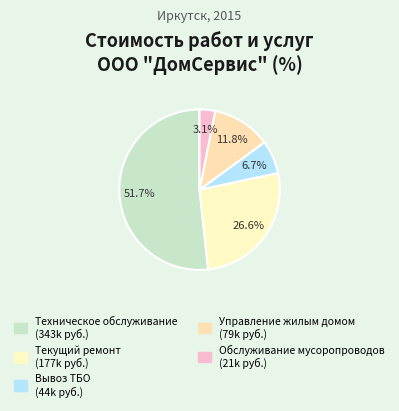

How many segments does this pie chart have?

5